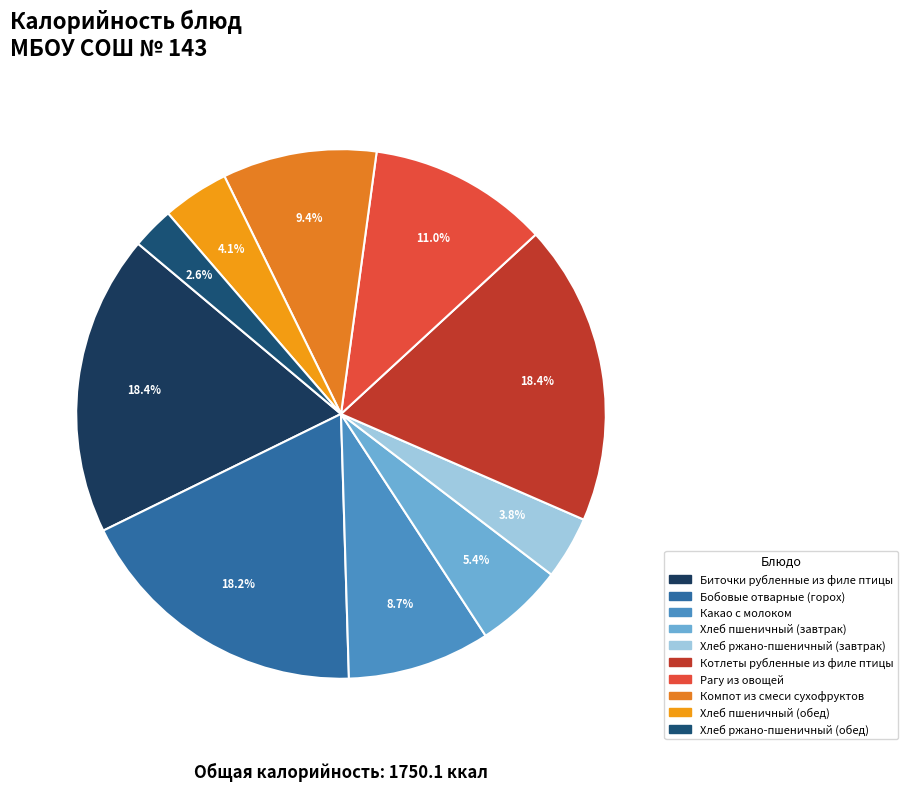

Is there a majority slice in this chart?

No